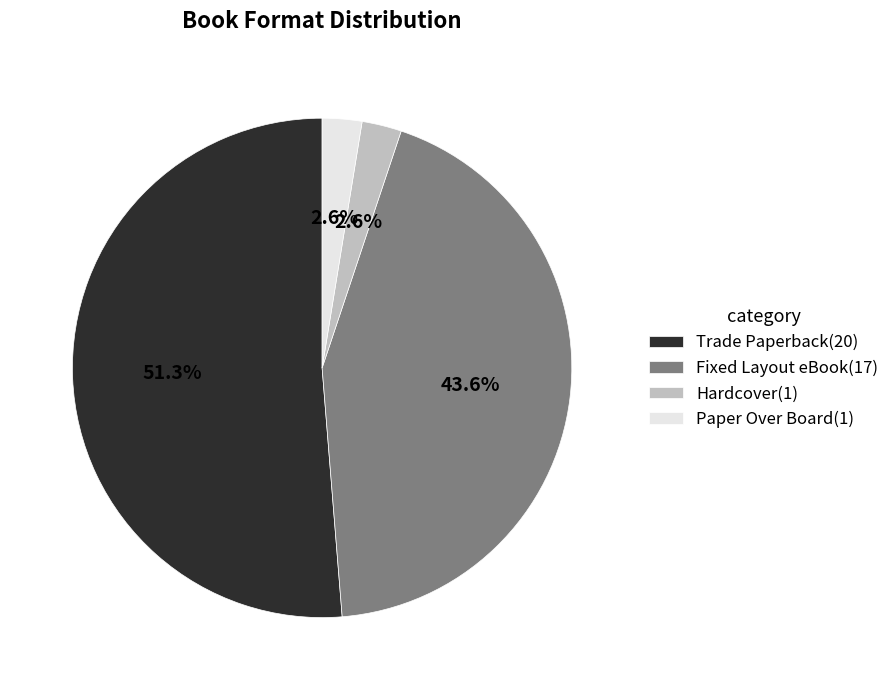

What percentage is the Paper Over Board slice, to the nearest percent?

3%